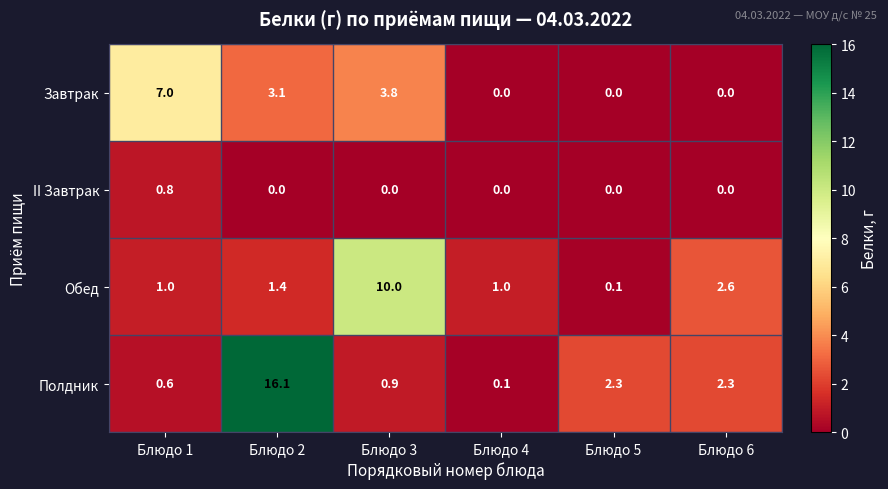

At which category is the sum across all series the highest?

Блюдо 2